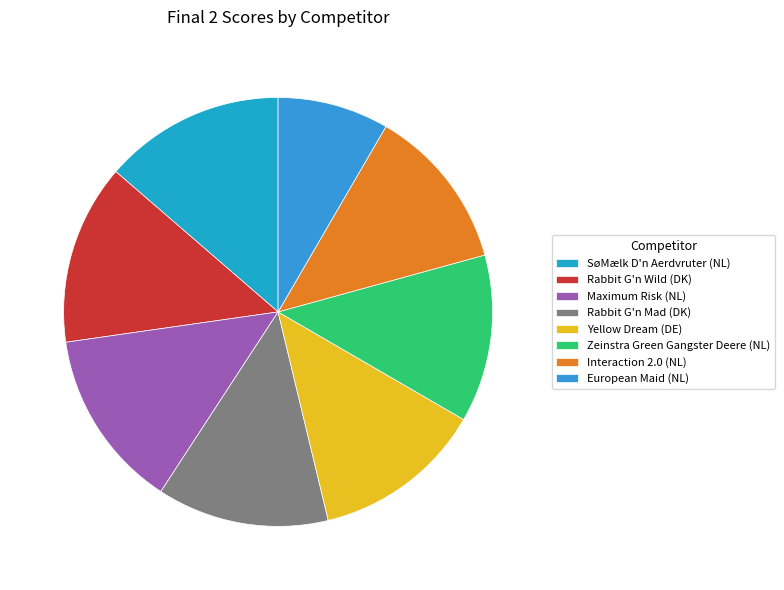

What percentage is NOT represented by Rabbit G'n Mad (DK)?

87.0%